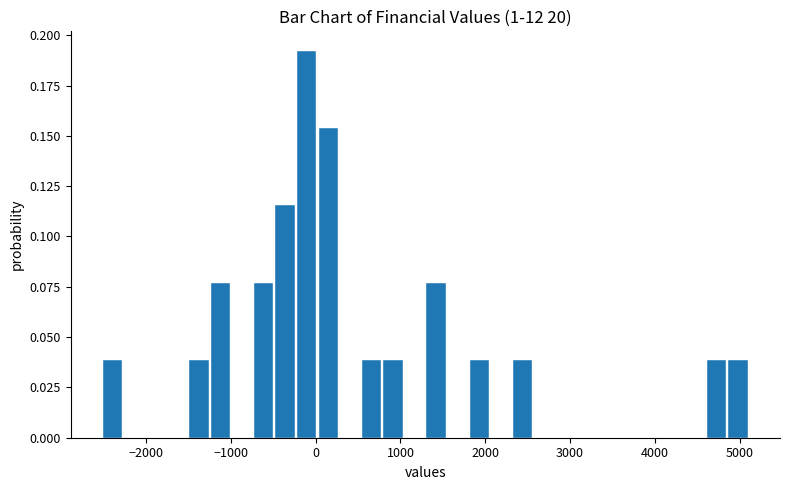

Around what value on the x-axis is the tallest bar? Give the approximate position of its centre, as read against the axis.

-100